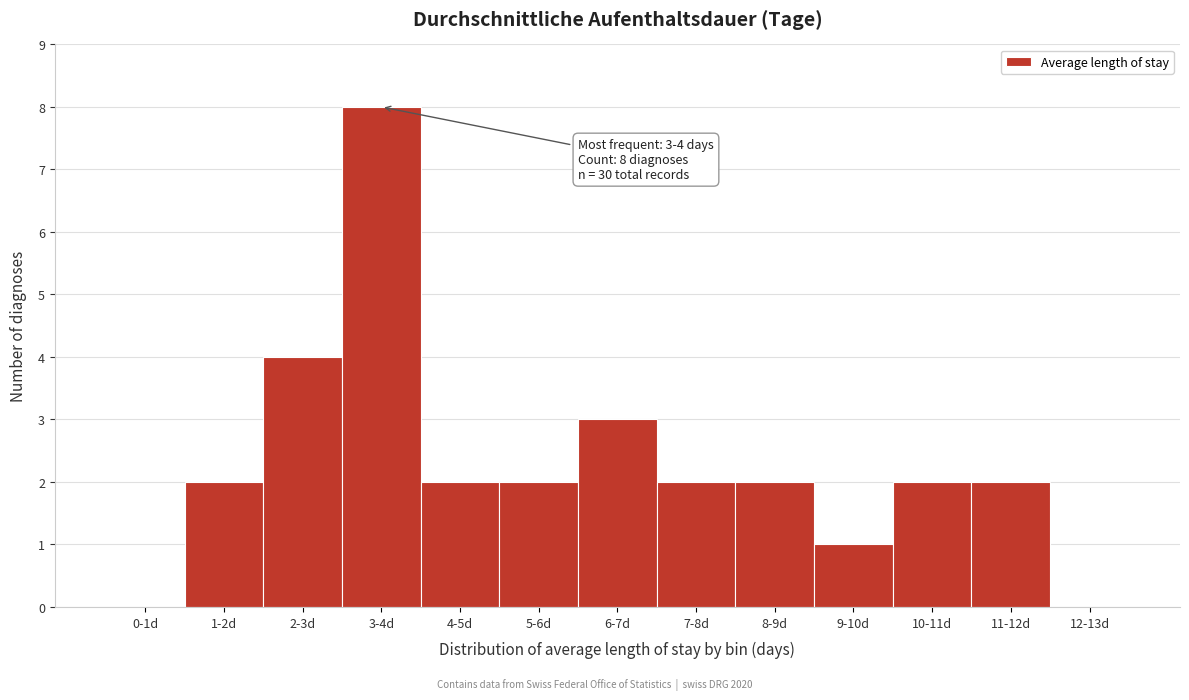

Reading left to right, transcribe all the data shown in this chart.

0-1d=0	1-2d=2	2-3d=4	3-4d=8	4-5d=2	5-6d=2	6-7d=3	7-8d=2	8-9d=2	9-10d=1	10-11d=2	11-12d=2	12-13d=0